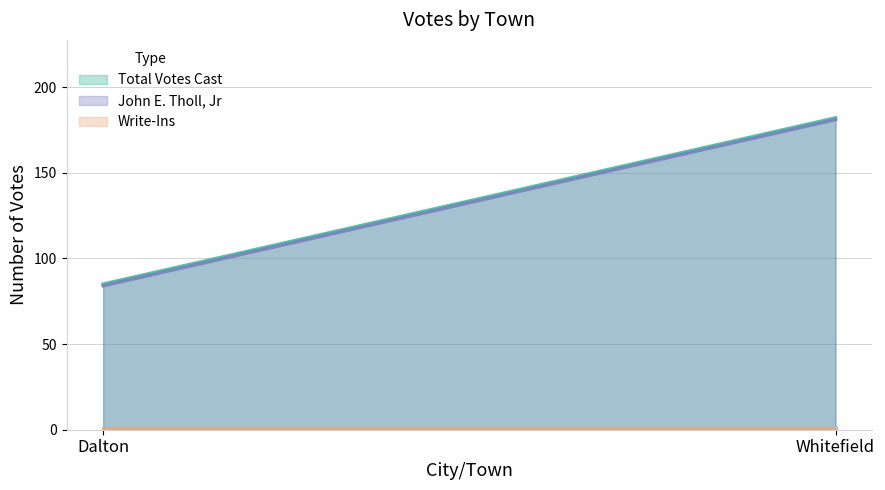

The value of Total Votes Cast at Whitefield is 182. True or false?

True